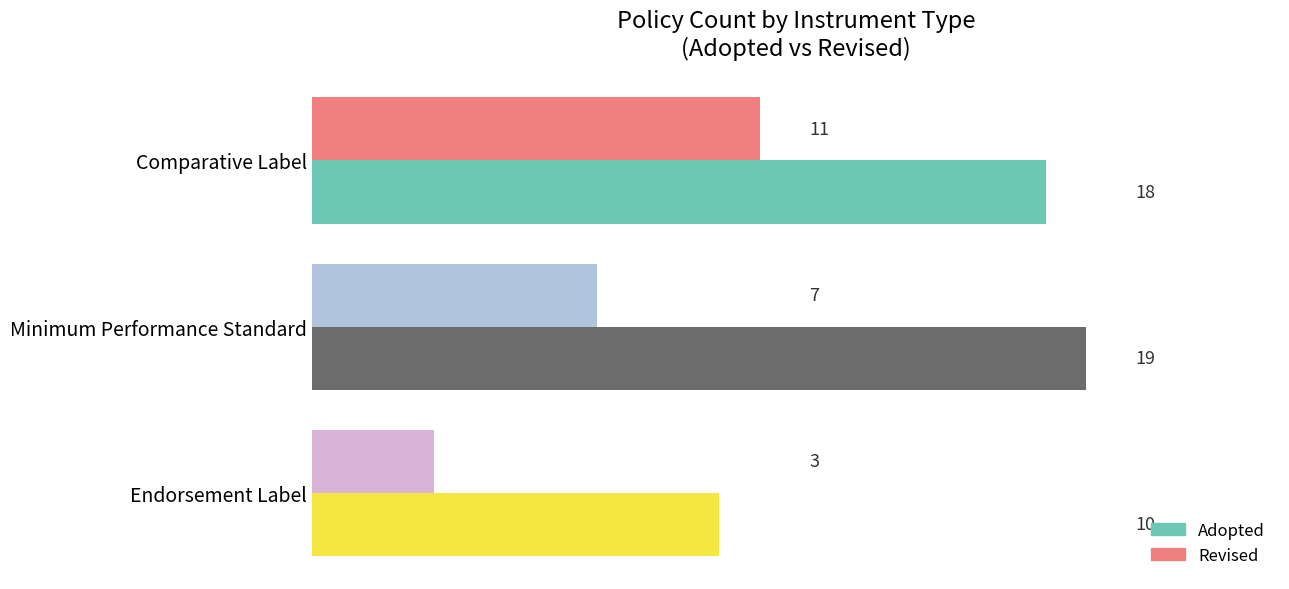

At how many categories does at least one series exceed 9?

3